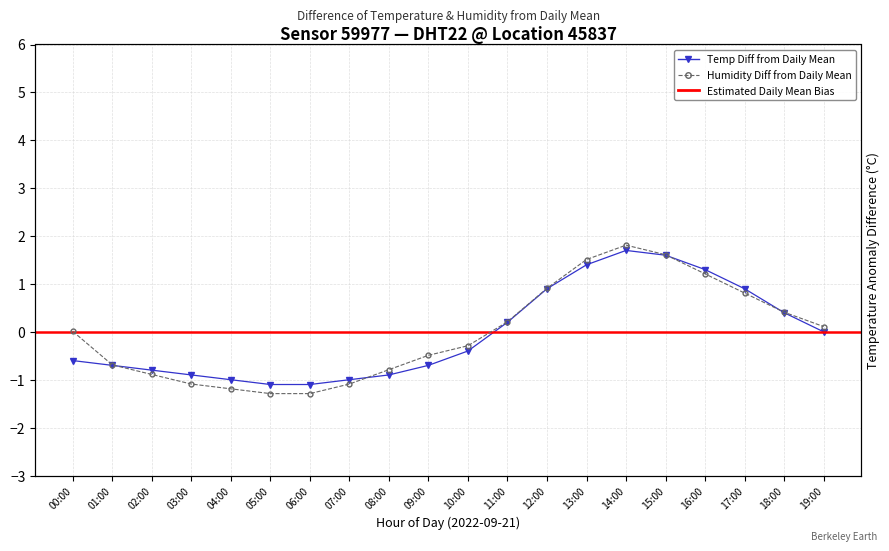

True or false: humidity and temperature cross at least once.

True